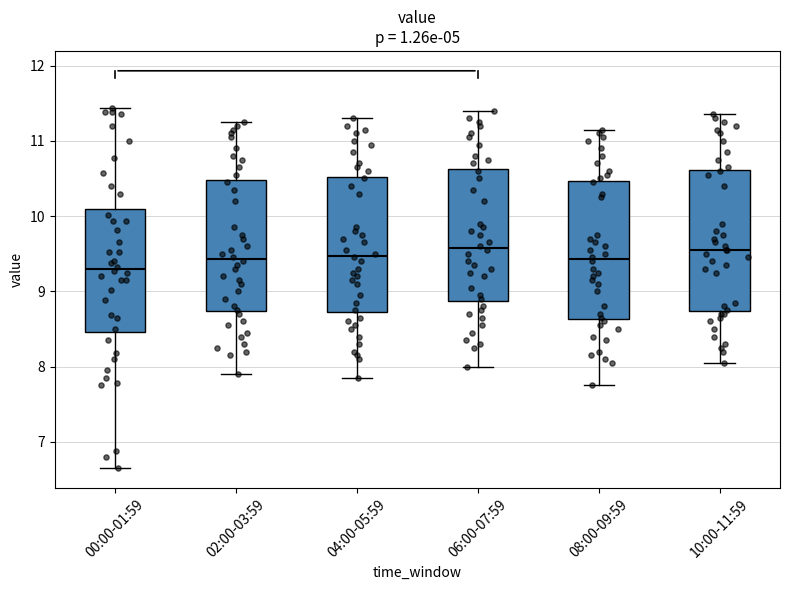

Reading left to right, transcribe this box plot: for each box, give where its median line is, the range the box spans, and where its two whiskers end, as read against the y-axis. The values are not printed on the chart, so give them approximately, as read against the axis.

00:00-01:59: median 9.3, box 8.5 to 10.1, whiskers 6.7 to 11.4
02:00-03:59: median 9.4, box 8.7 to 10.5, whiskers 7.9 to 11.3
04:00-05:59: median 9.5, box 8.7 to 10.5, whiskers 7.9 to 11.3
06:00-07:59: median 9.6, box 8.9 to 10.6, whiskers 8.0 to 11.4
08:00-09:59: median 9.4, box 8.6 to 10.5, whiskers 7.8 to 11.2
10:00-11:59: median 9.6, box 8.7 to 10.6, whiskers 8.1 to 11.4